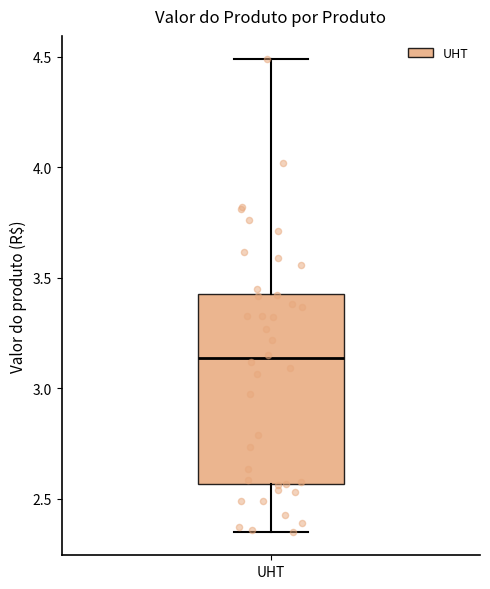

Where does the median line of the box for UHT sit on the y-axis? The values are not printed on the chart, so give them approximately, as read against the axis.

3.15